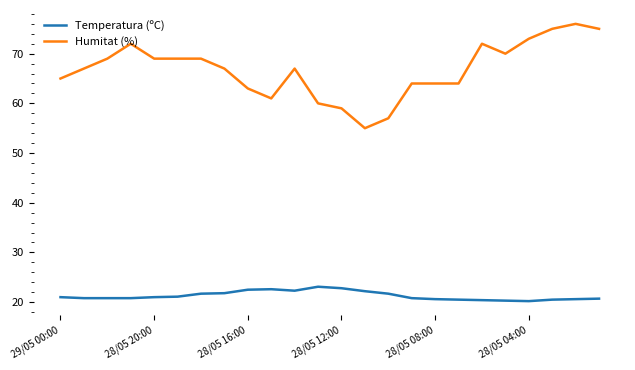

What is the difference between the maximum and minimum values in the Temperatura (ºC) series?

2.9